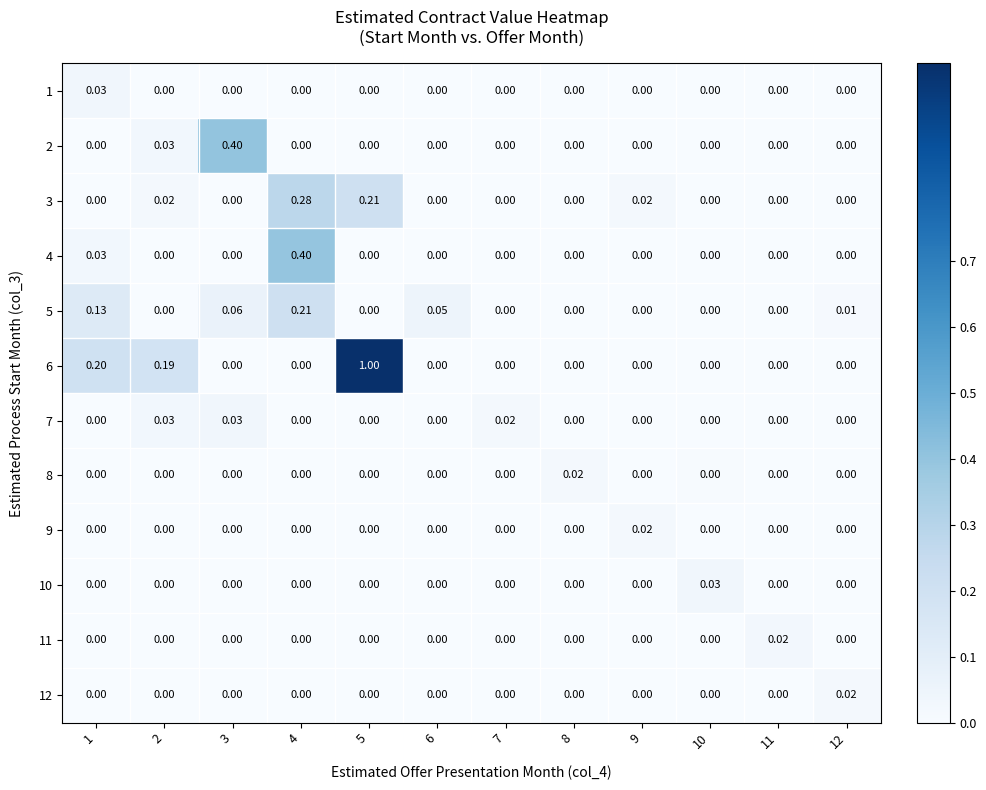

Which series has the largest total across all categories?

6